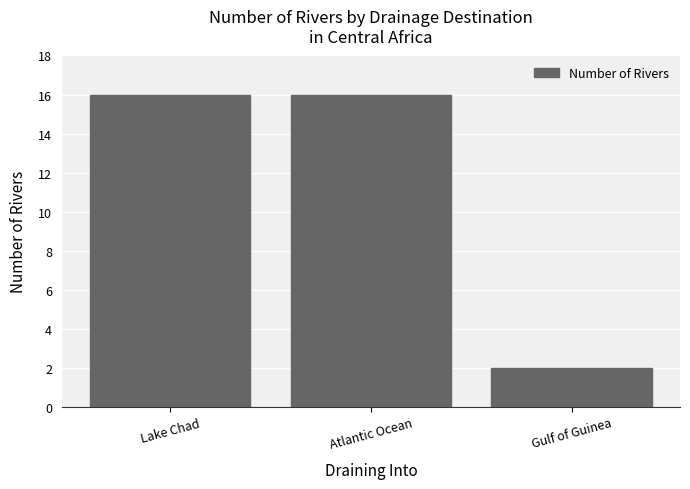

What is the smallest value displayed?

2